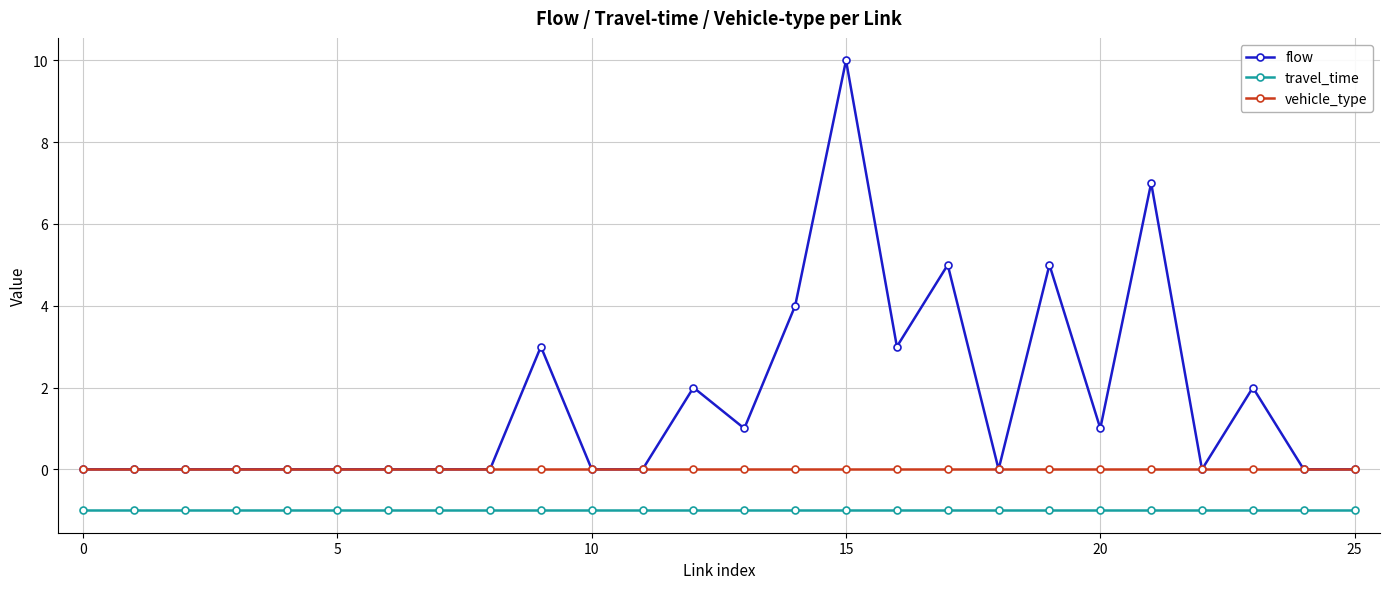

Reading left to right, what are all the values shown in this chart?

flow: 0	0	0	0	0	0	0	0	0	3	0	0	2	1	4	10	3	5	0	5	1	7	0	2	0	0
travel_time: -1	-1	-1	-1	-1	-1	-1	-1	-1	-1	-1	-1	-1	-1	-1	-1	-1	-1	-1	-1	-1	-1	-1	-1	-1	-1
vehicle_type: 0	0	0	0	0	0	0	0	0	0	0	0	0	0	0	0	0	0	0	0	0	0	0	0	0	0